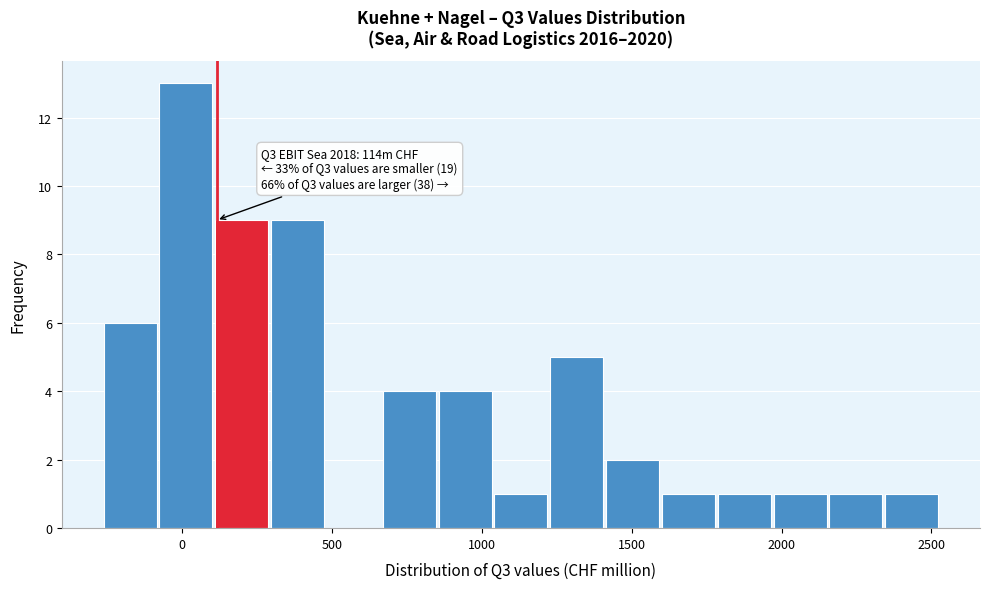

Read against the x-axis, roughly where is the centre of the tallest bar?

0